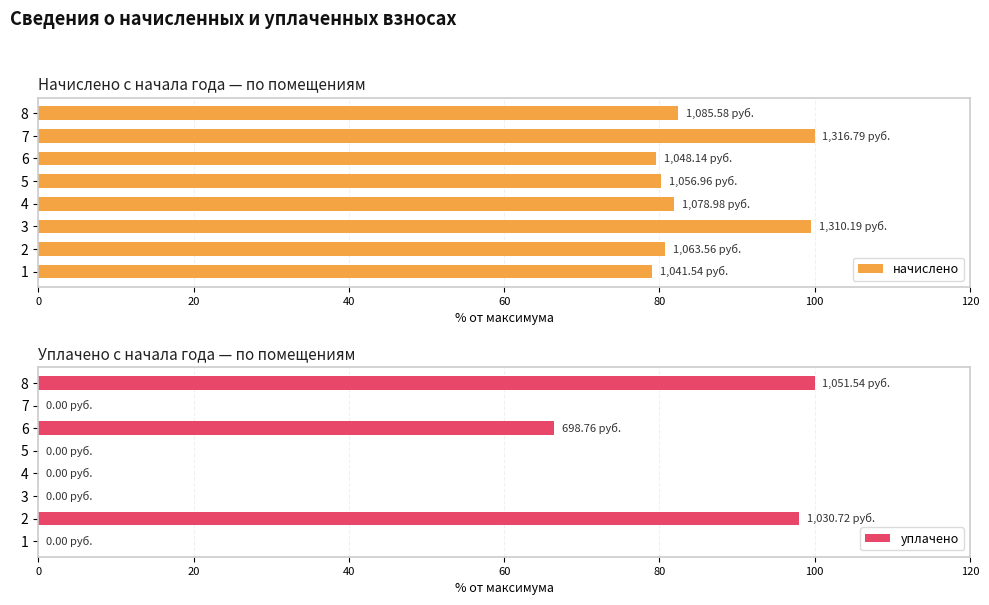

What is the sum of the начислено values at 8 and 2?

163.2